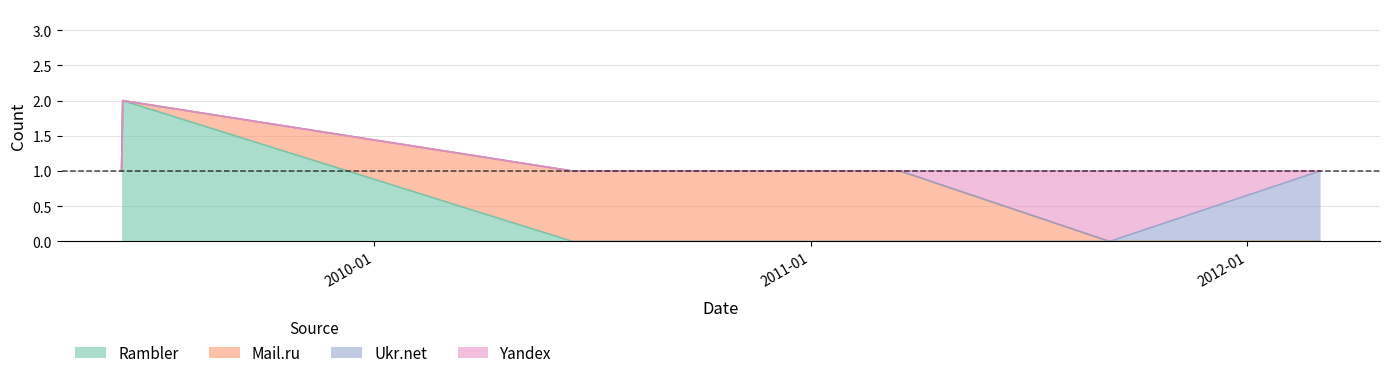

Does the chart display data point markers on the line(s)?

No